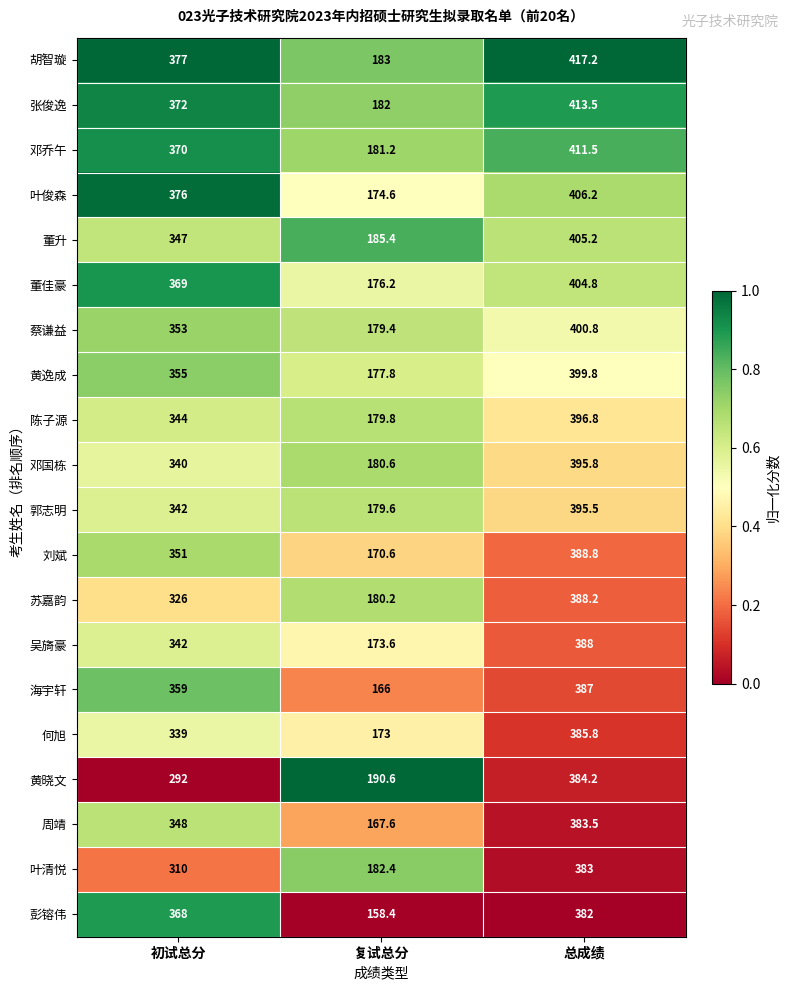

List the series in order of their peak value, lowest first.

彭镕伟, 叶清悦, 周靖, 黄晓文, 何旭, 海宇轩, 吴旖豪, 苏嘉韵, 刘斌, 郭志明, 邓国栋, 陈子源, 黄逸成, 蔡谦益, 董佳豪, 董升, 叶俊森, 邓乔午, 张俊逸, 胡智璇